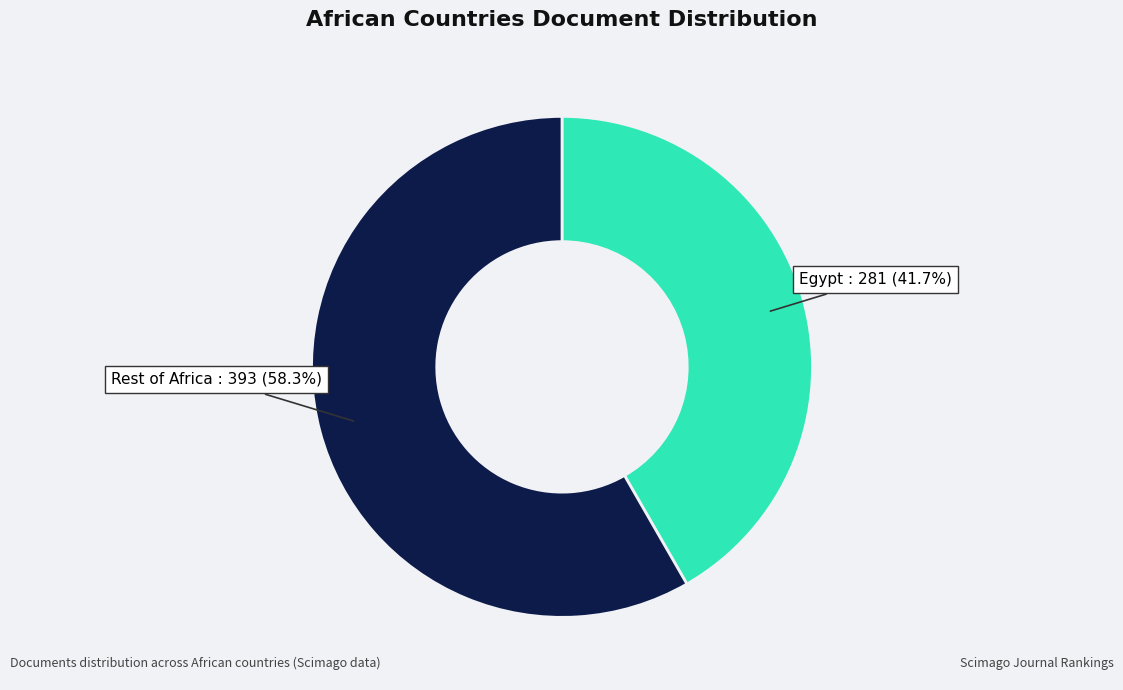

Is there any slice that represents more than half of the pie?

Yes